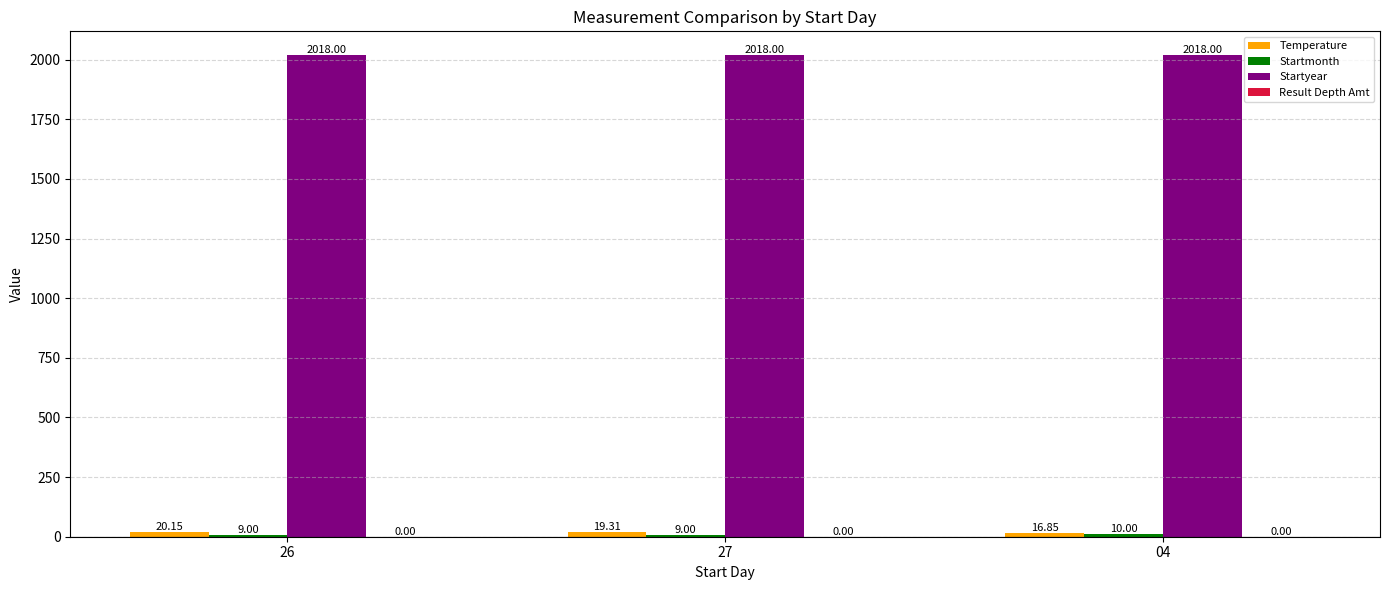

What is the average value of the Startyear series?

2018.0